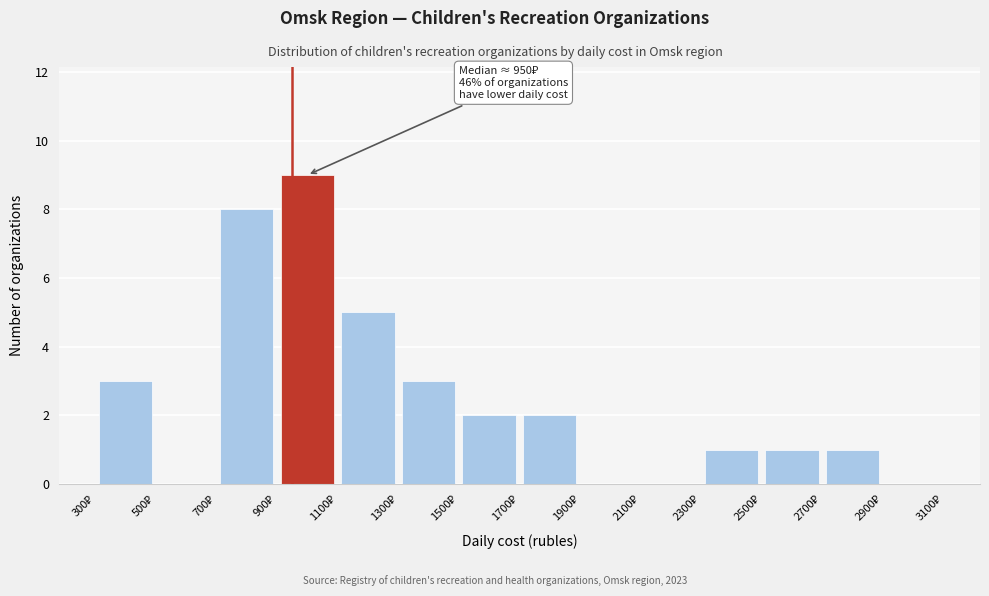

Which range on the x-axis has the tallest bar?

900 to 1100